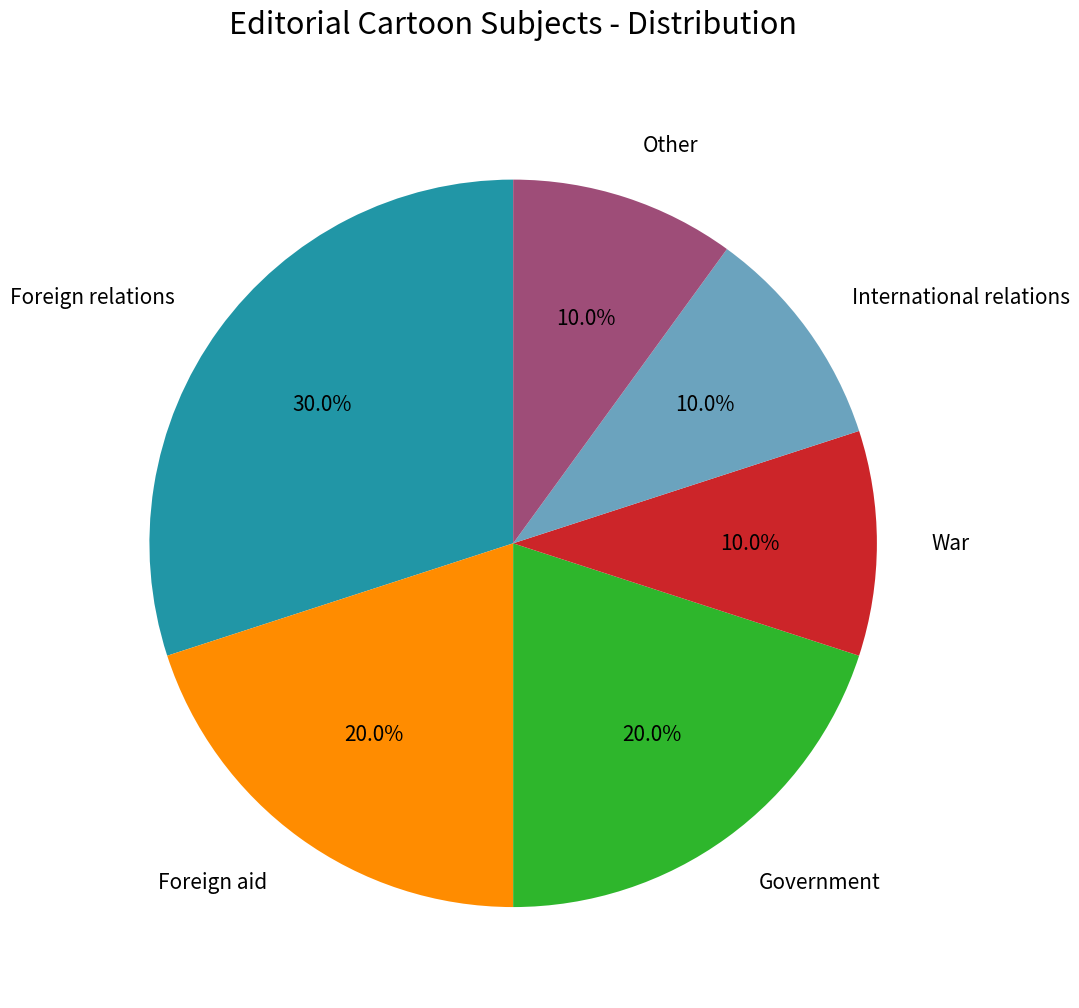

What is the total percentage of War and International relations?

20.0%